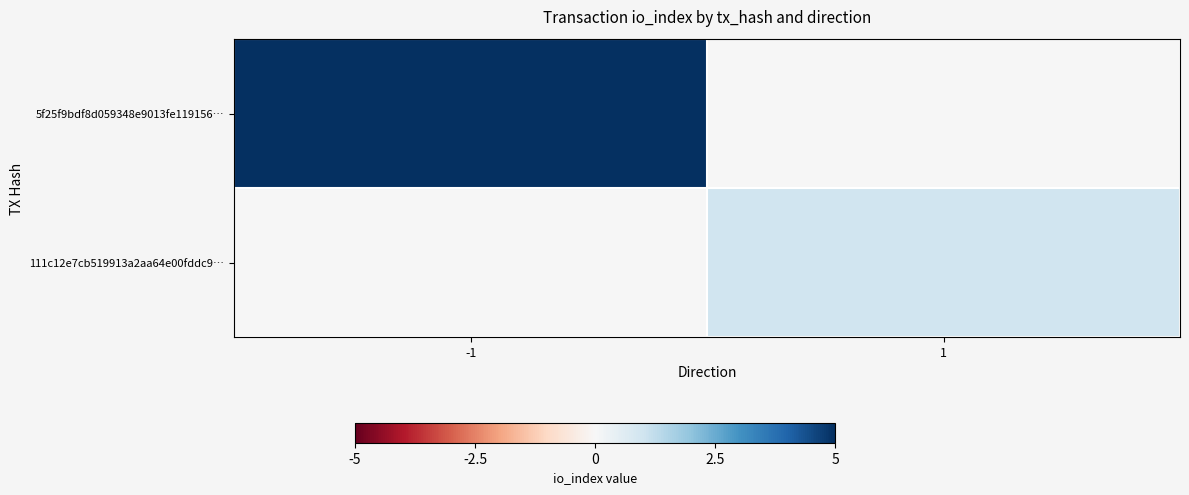

At 1, list the series in order from smallest to largest.

5f25f9bdf8d059348e9013fe119156…, 111c12e7cb519913a2aa64e00fddc9…